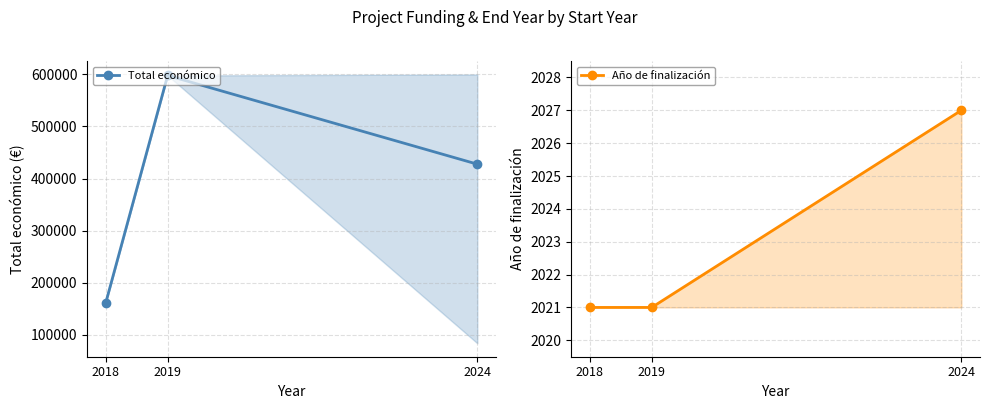

The value of Total económico at 2018 is 161050.0. True or false?

True